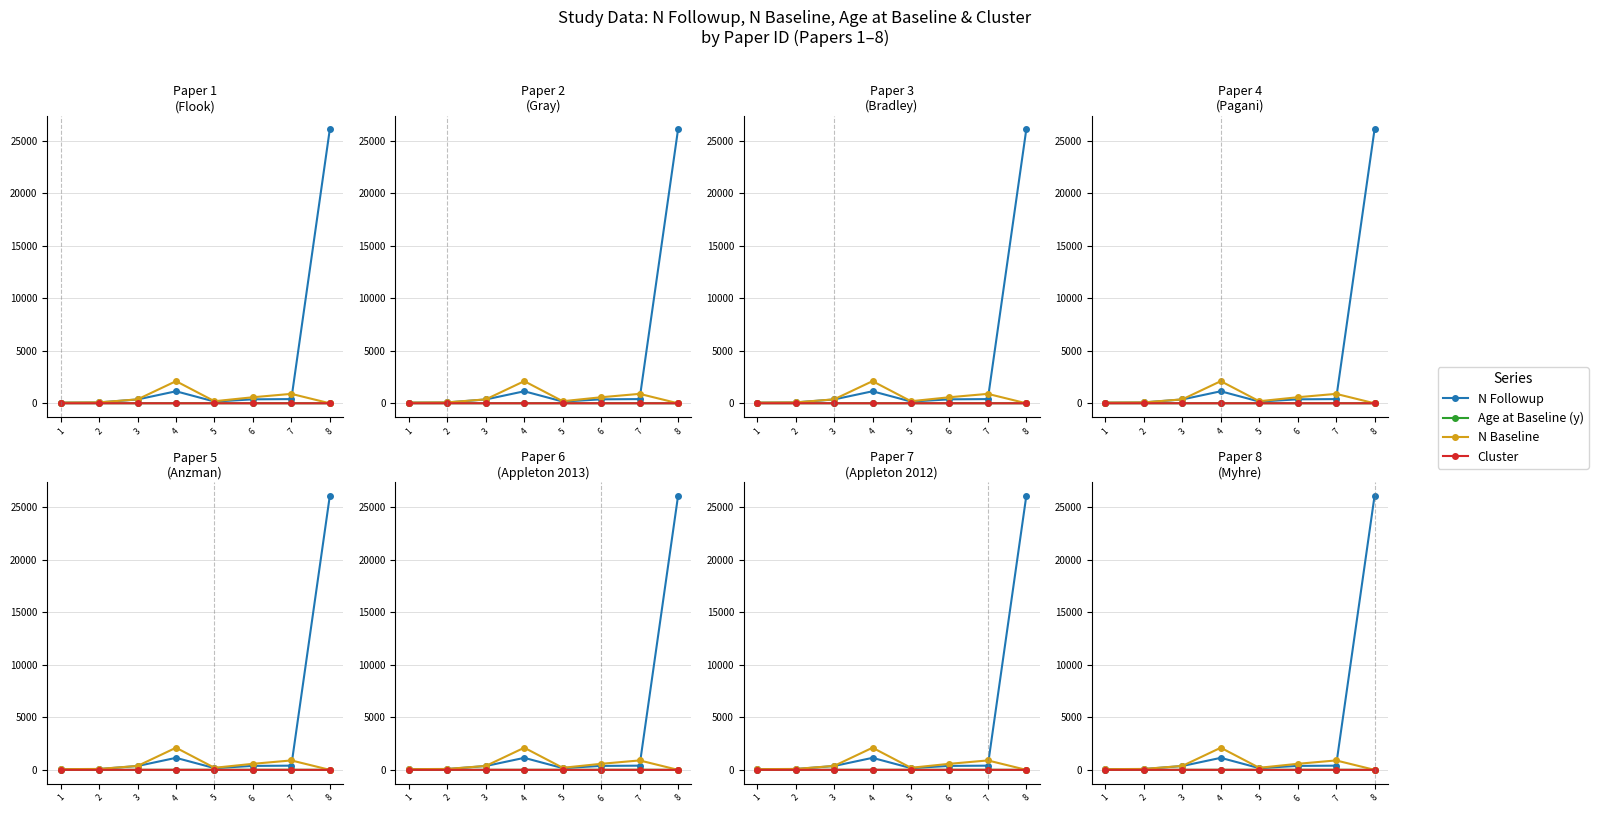

Reading right to left, what are all the values shown in this chart?

N Followup: 8=26087.0	7=400.0	6=377.0	5=166.0	4=1145.0	3=366.0	2=80.0	1=66.0
Age at Baseline (y): 8=1.5	7=7.0	6=7.0	5=7.0	4=5.4	3=3.9	2=4.0	1=4.7
N Baseline: 8=0.0	7=898.0	6=576.0	5=197.0	4=2109.0	3=375.0	2=88.0	1=68.0
Cluster: 8=0.0	7=0.0	6=0.0	5=0.0	4=0.0	3=3.0	2=2.0	1=1.0